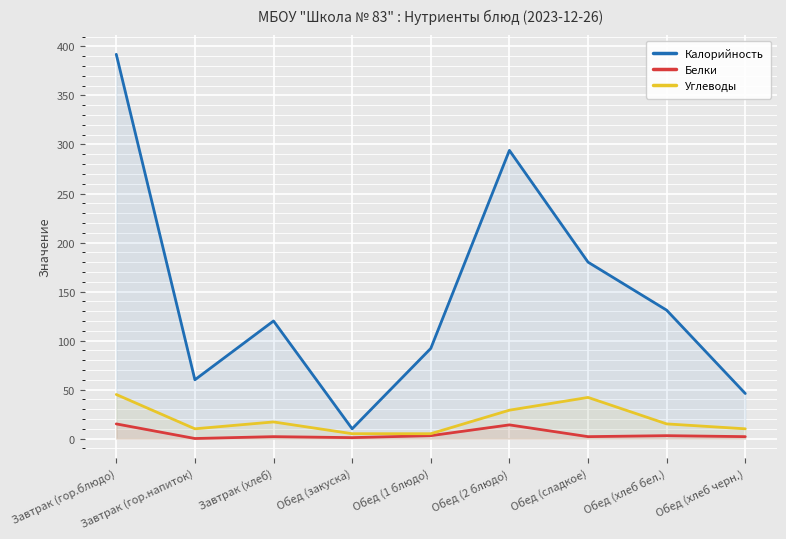

Where is the first local minimum for Калорийность?

Завтрак (гор.напиток)